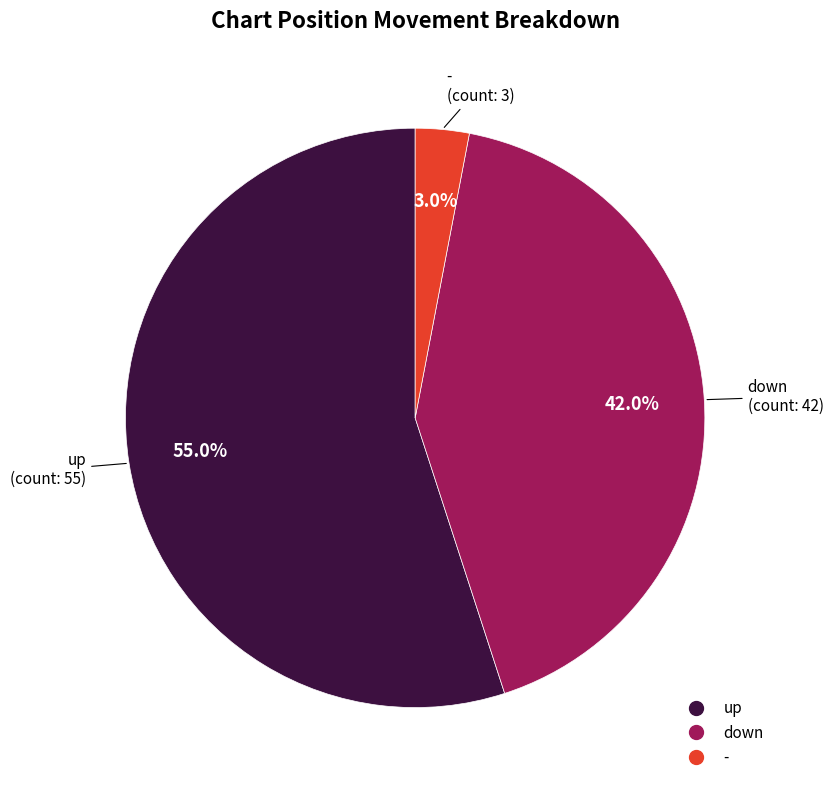

Approximately how many times larger is the value at up compared to -?

18.3